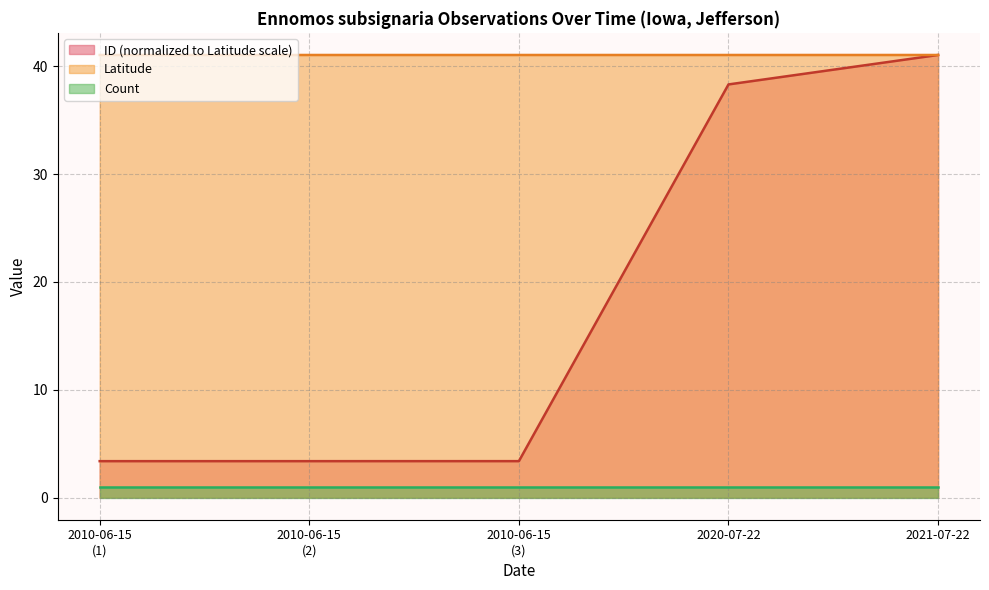

Which series has the largest range (max minus min)?

ID (normalized to Latitude scale)